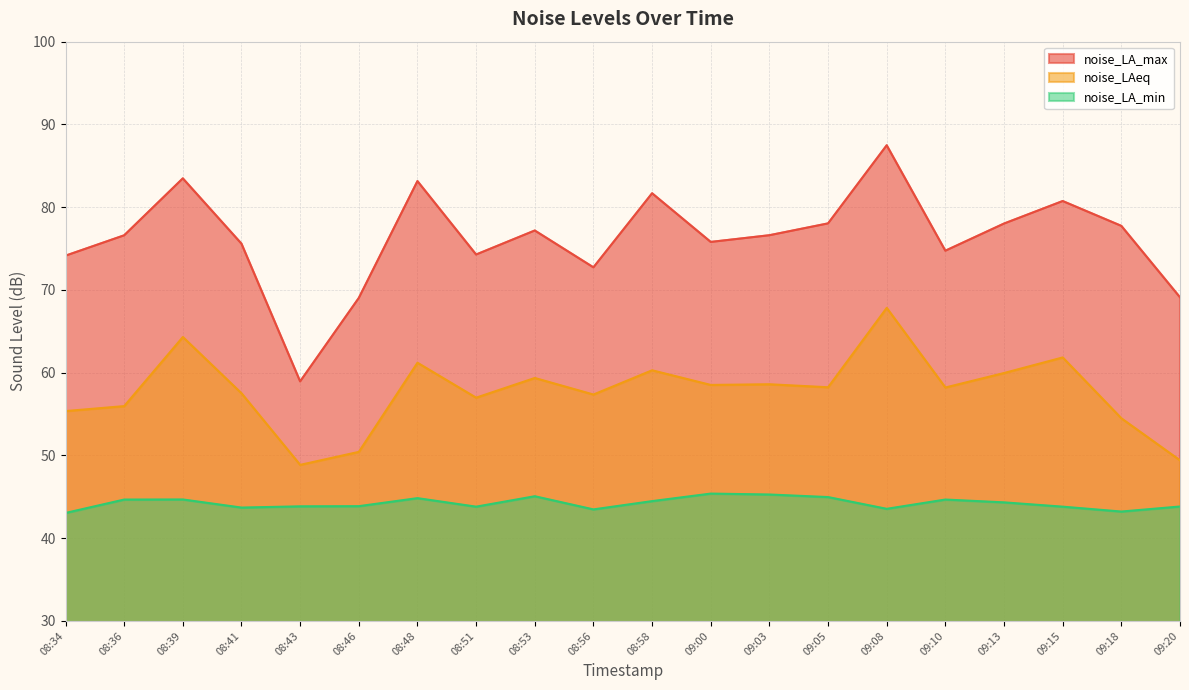

Is it true that noise_LAeq equals 58.6 at 09:03?

True